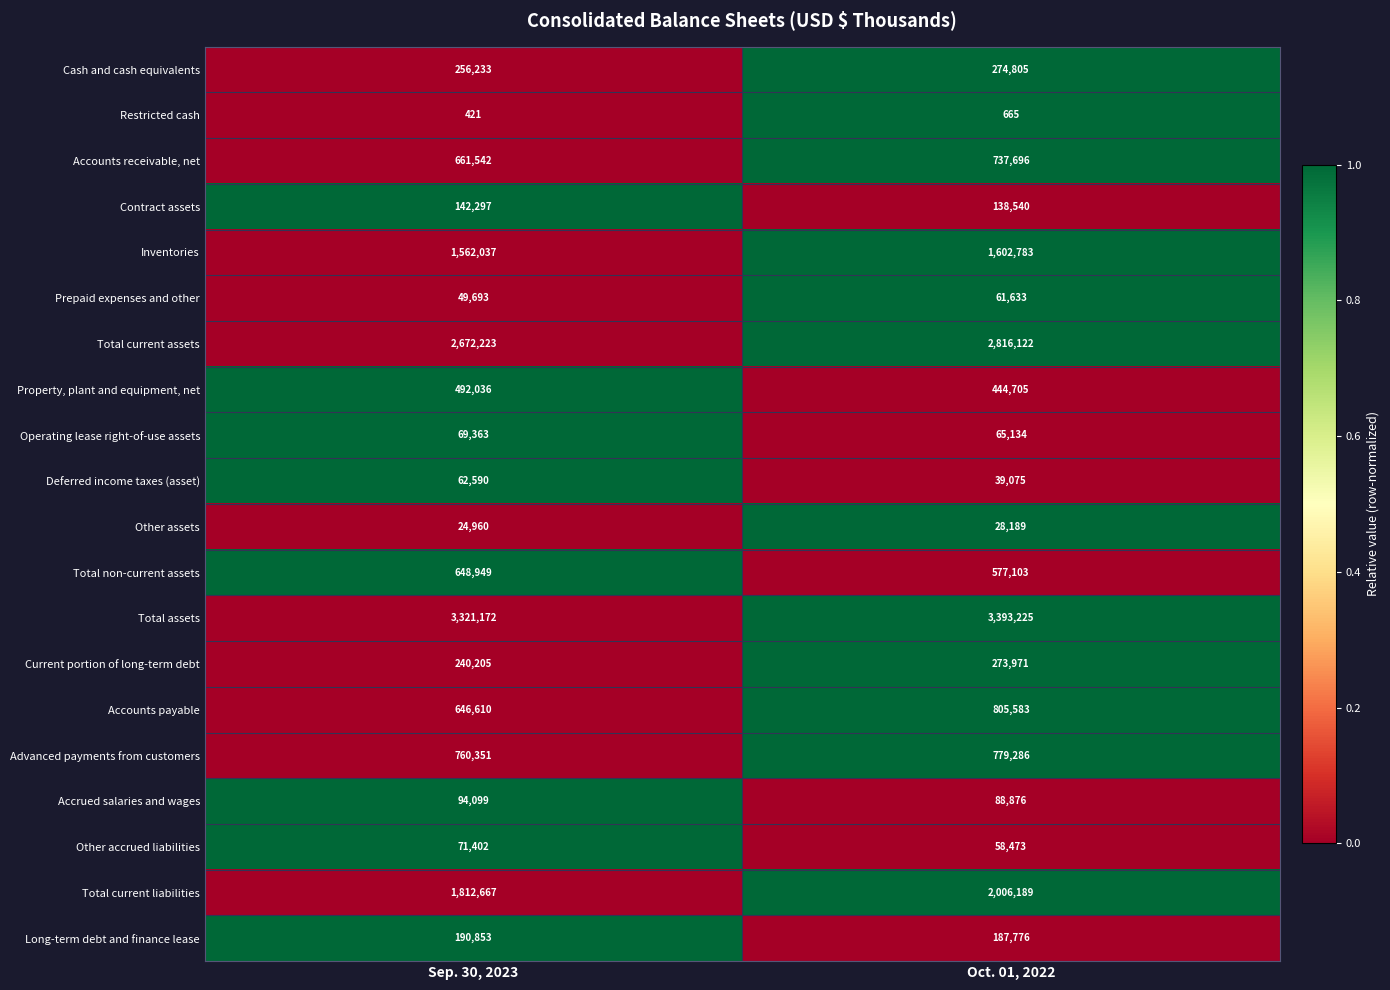

At which category is the sum across all series the highest?

Oct. 01, 2022